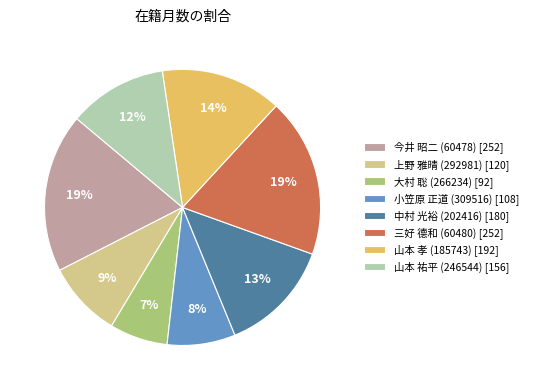

Does 今井 昭二 (60478) account for over 50% of the chart?

No